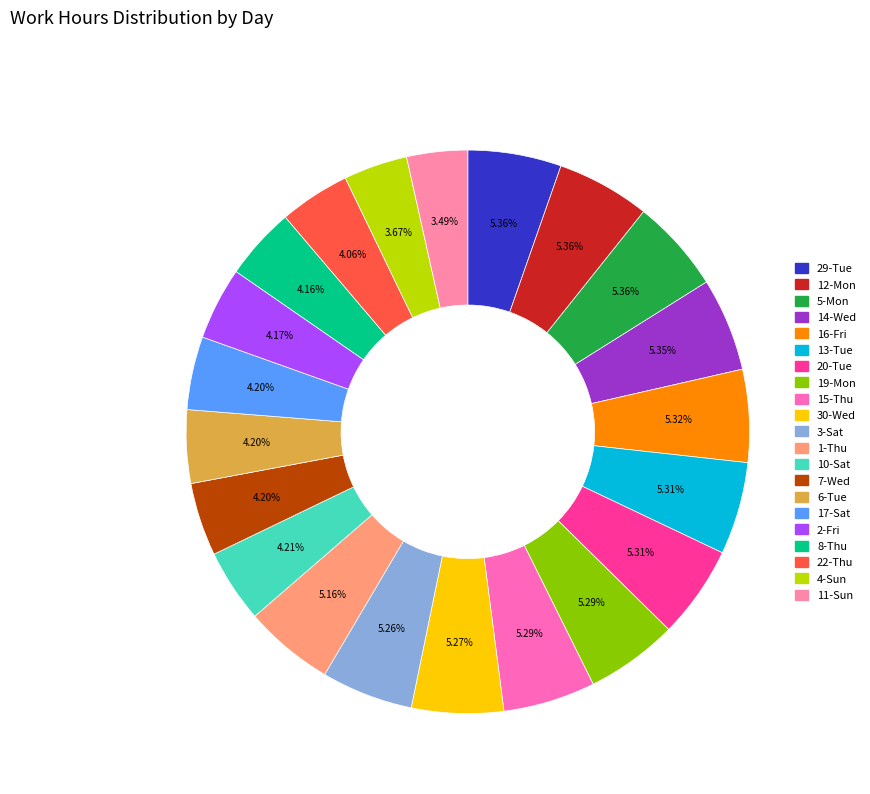

Which slice is the smallest?

11-Sun